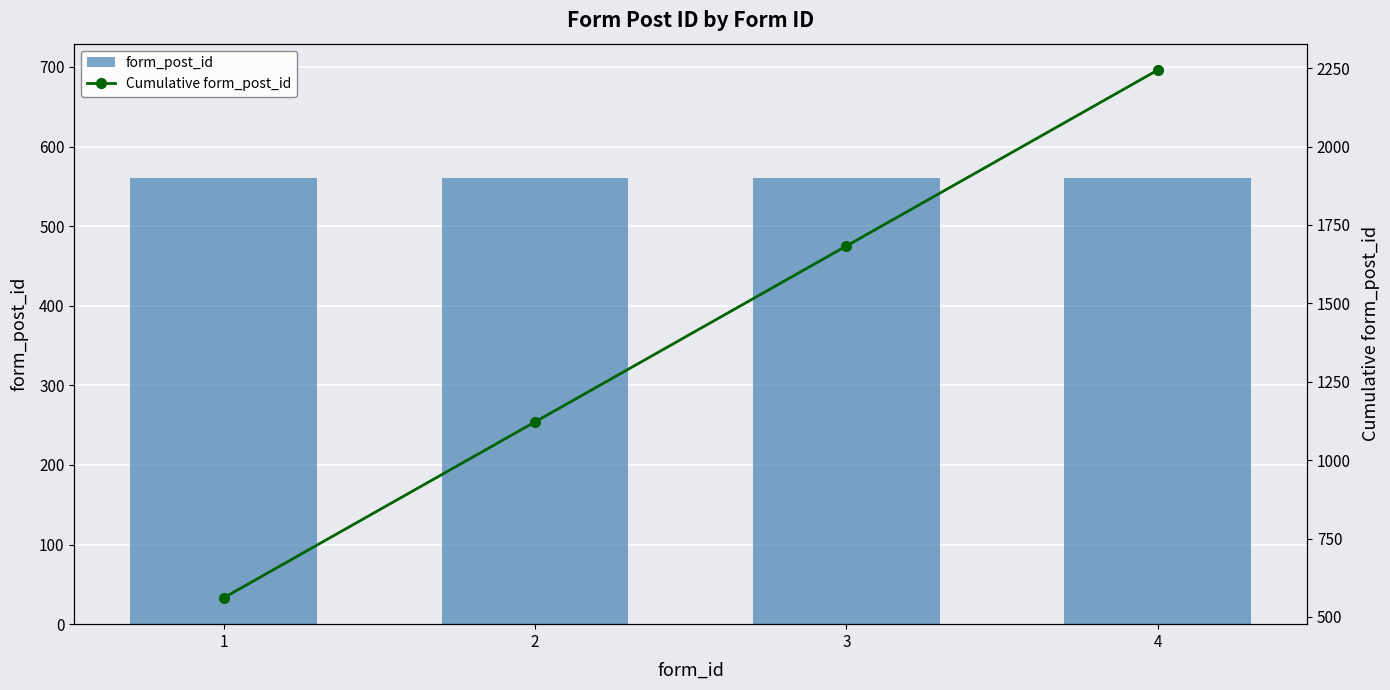

How many data points in Cumulative form_post_id are less than 1683?

2